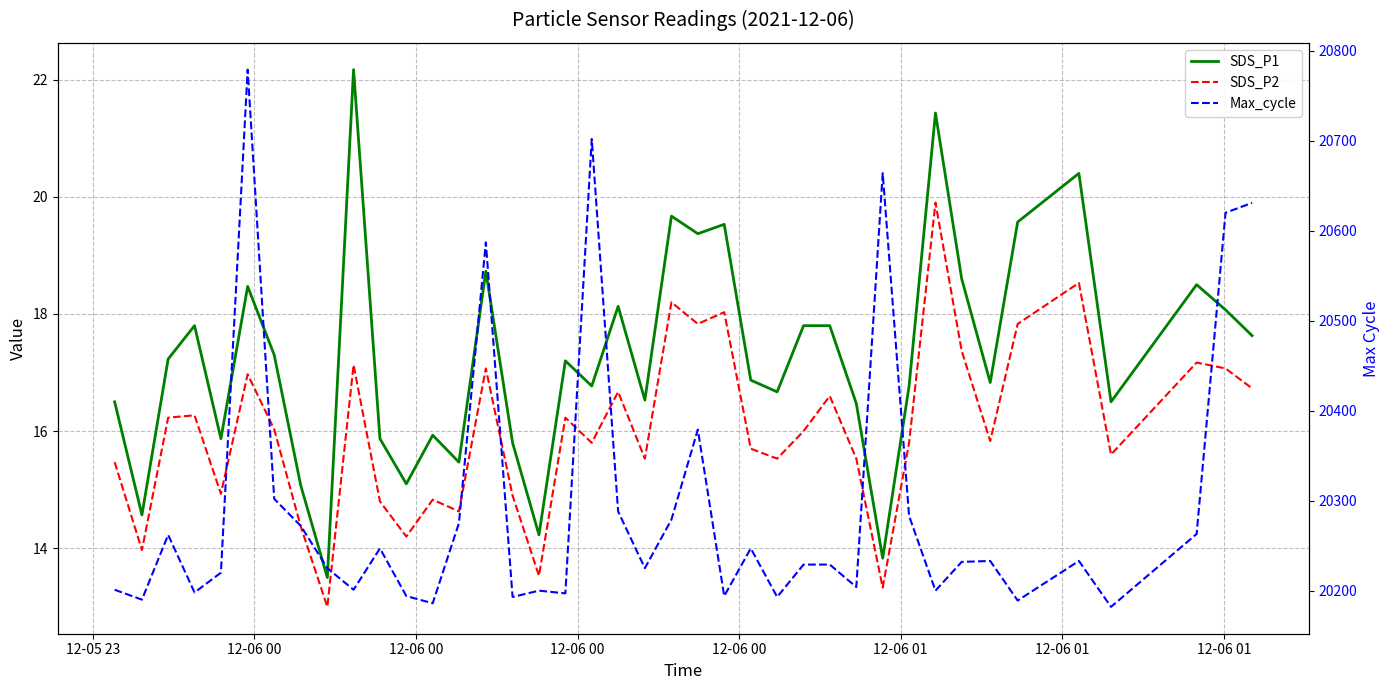

True or false: SDS_P2 and SDS_P1 intersect in this chart.

False